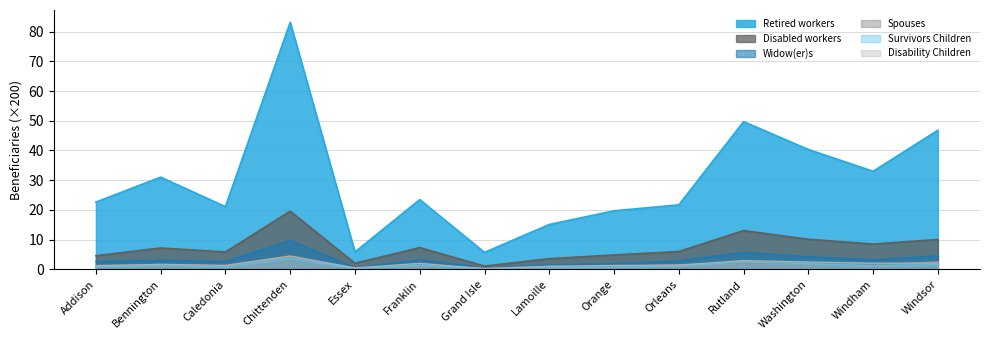

Rank the series by their maximum value, from lowest to highest.

Survivors Children, Disability Children, Spouses (Retirement), Widow(er)s, Disabled workers, Retired workers